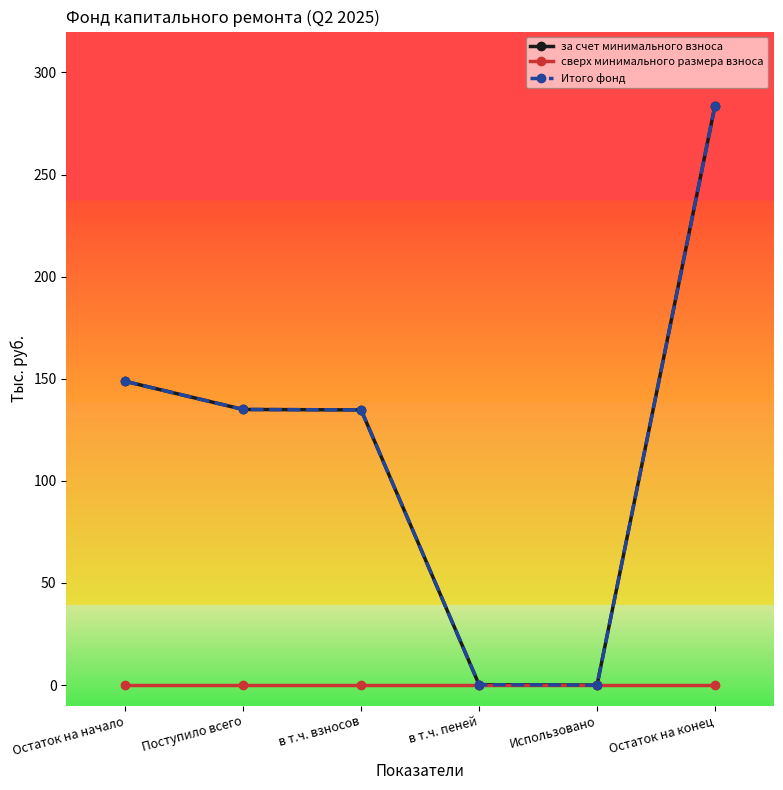

Reading left to right, what are all the values shown in this chart?

за счет минимального взноса: 148.7	135.0	134.7	0.2	0.0	283.7
сверх минимального размера взноса: 0.0	0.0	0.0	0.0	0.0	0.0
Итого фонд: 148.7	135.0	134.7	0.2	0.0	283.7